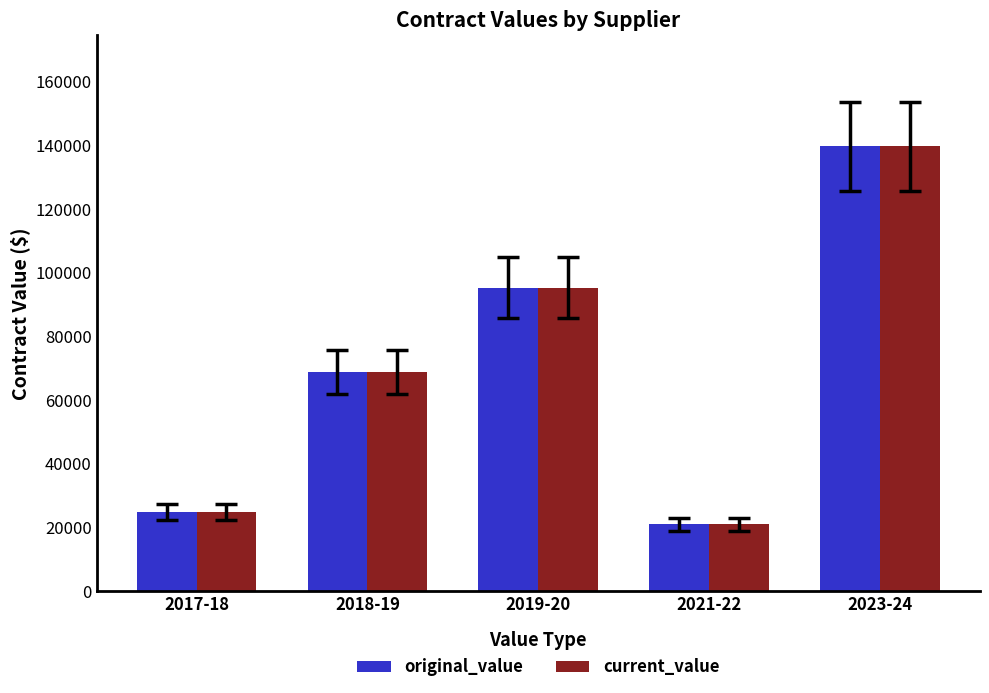

How many bars are there in total?

10